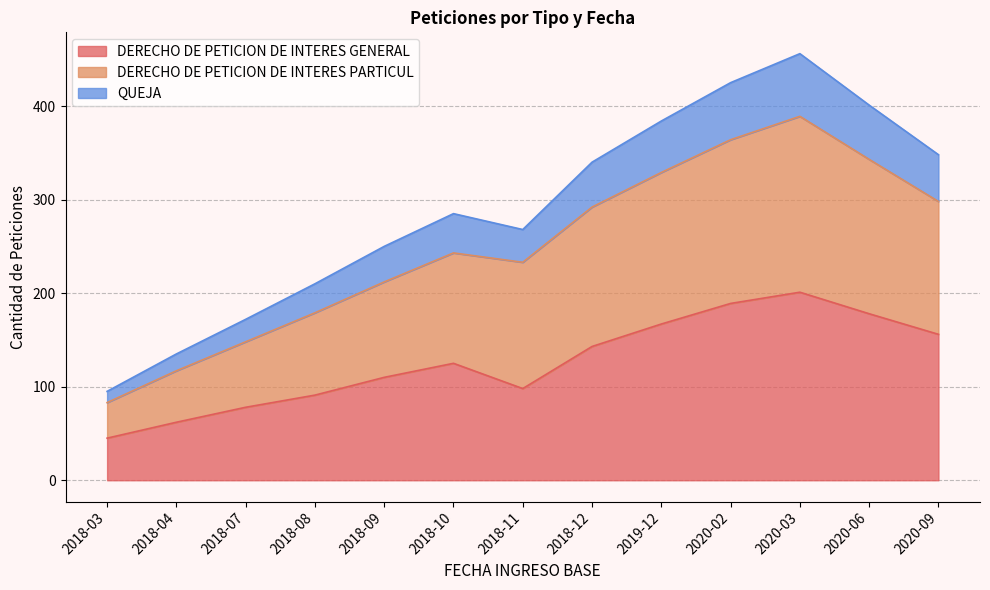

What is the total value across all series at 2018-04?

135